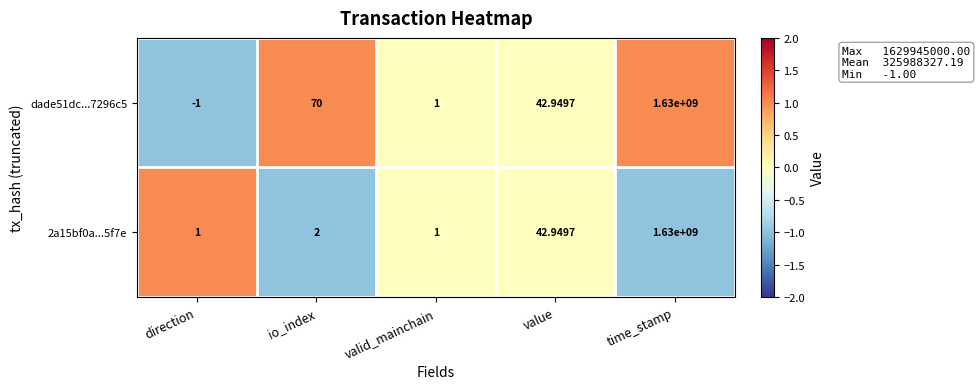

What is the difference between the highest and lowest values at io_index?

68.0